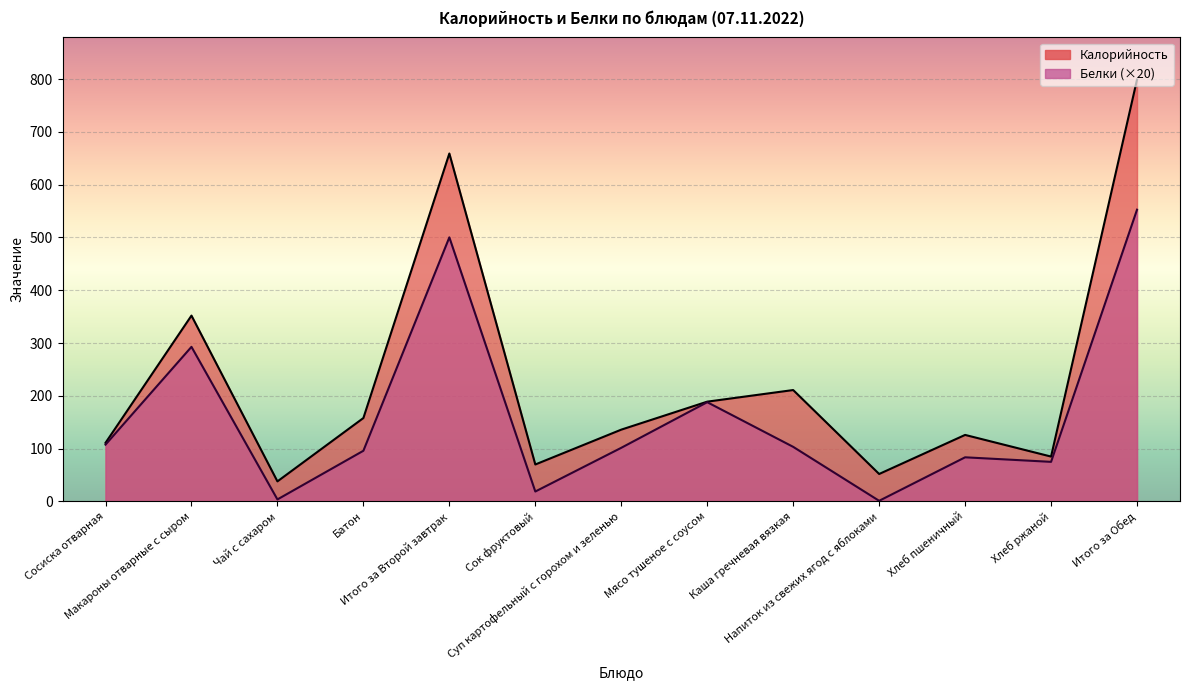

Does the chart display data point markers on the line(s)?

No